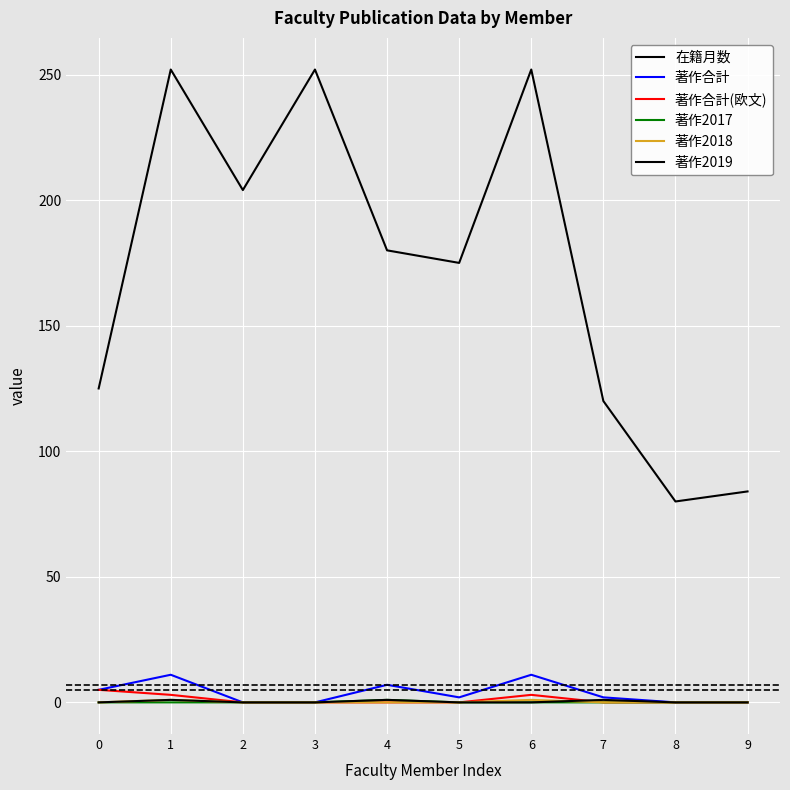

The value of 在籍月数 at 2 is 204. True or false?

True